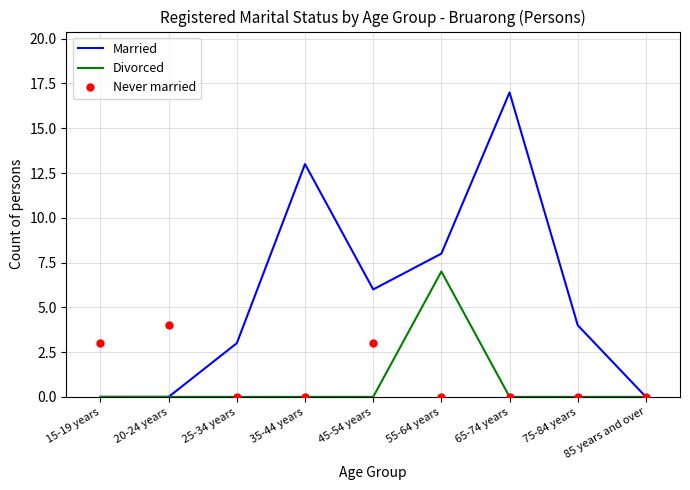

What position from the right is 55-64 years?

4